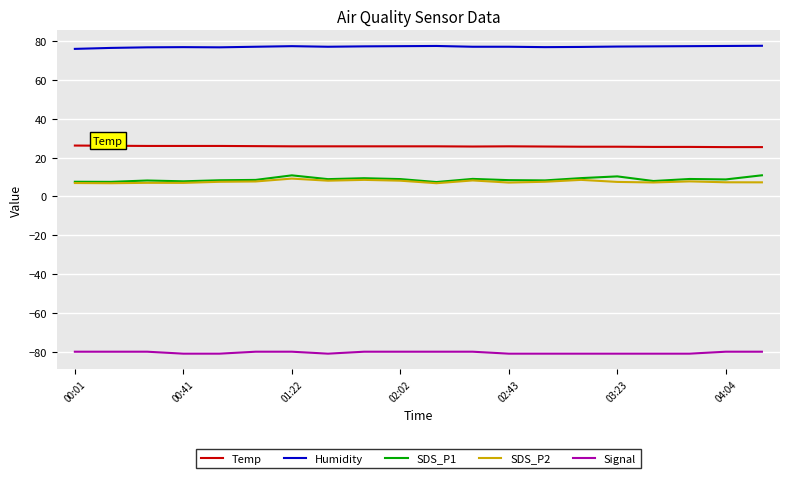

How many lines are shown in the chart?

5